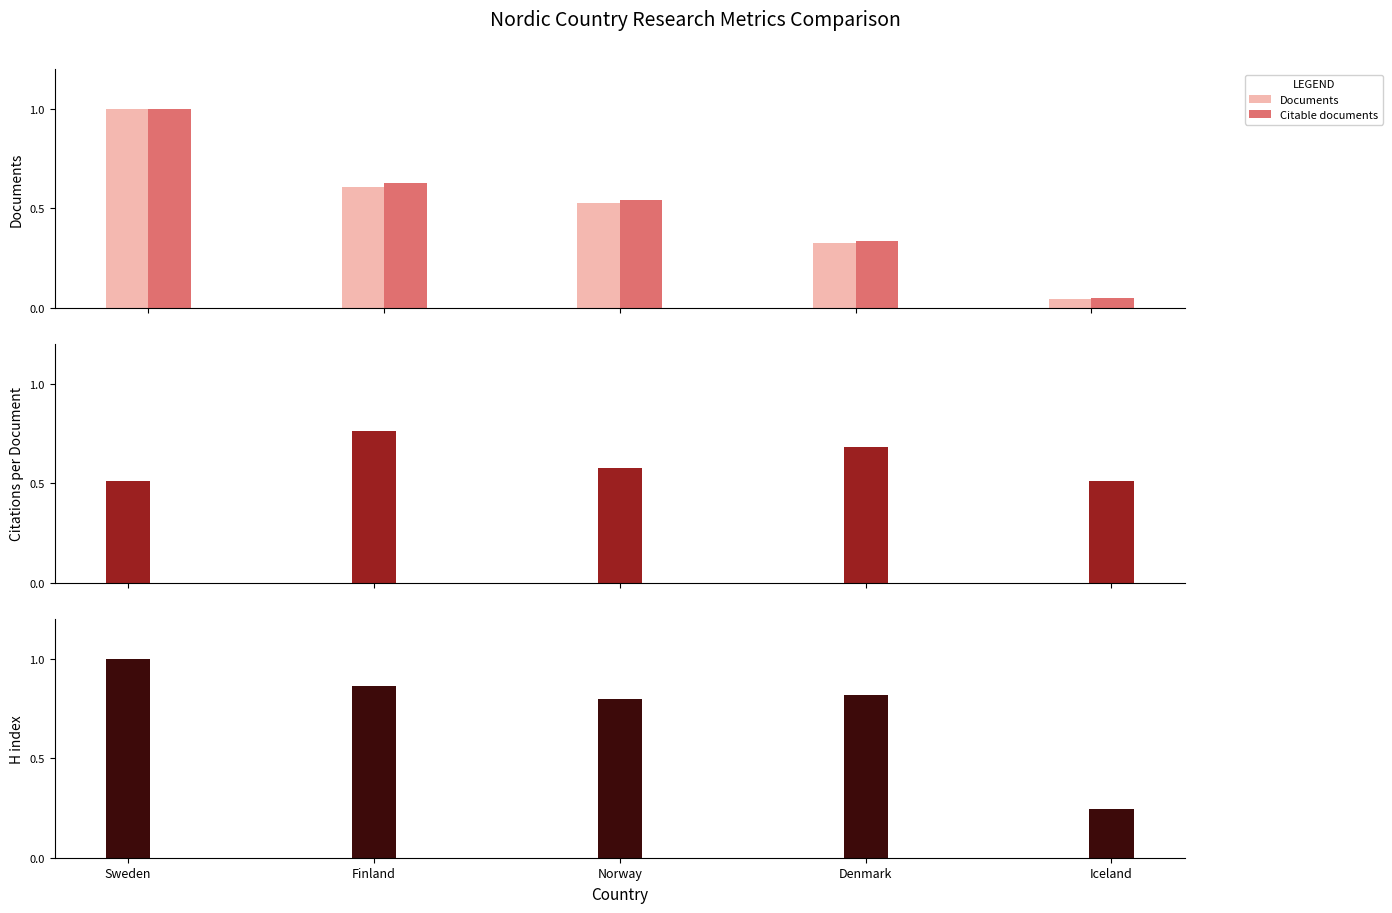

Rank the series at Sweden from highest to lowest value.

Documents, Citable documents, H index, Citations per document